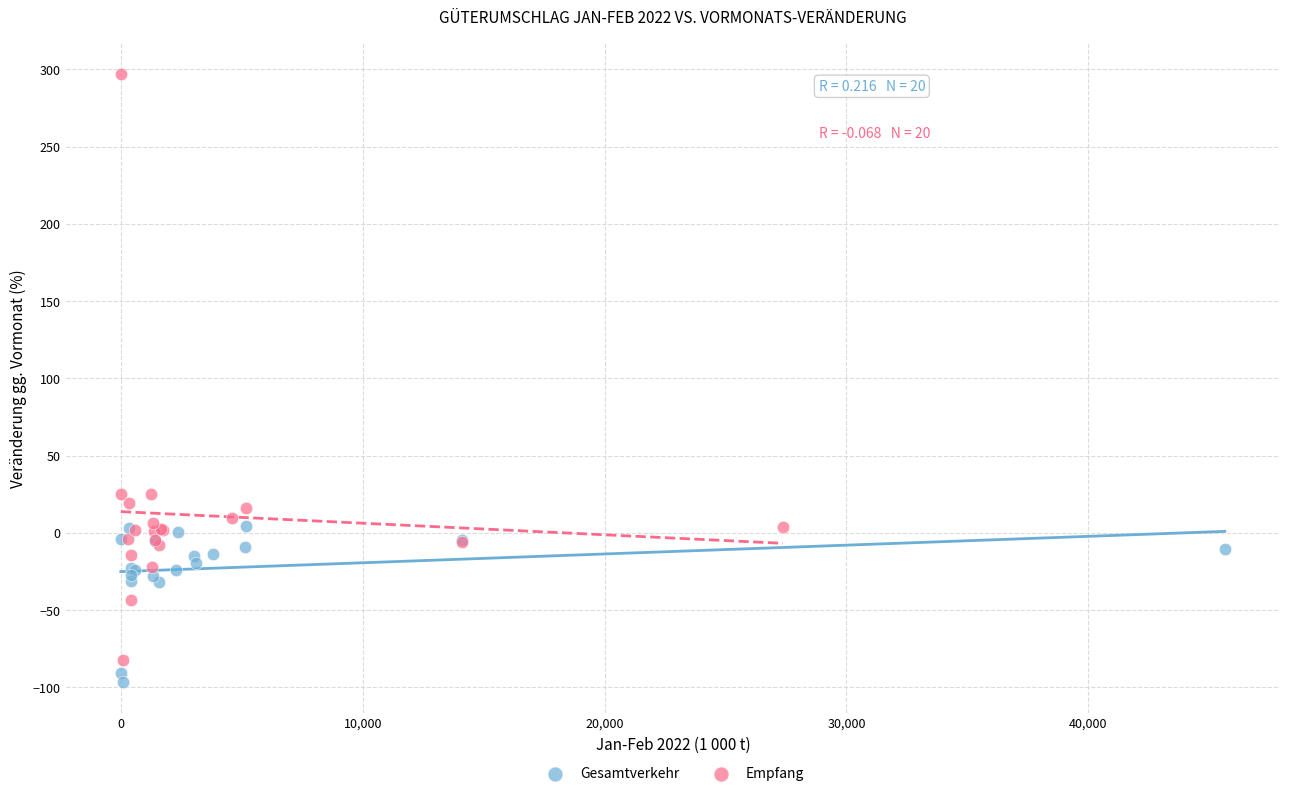

Which series contains the highest Y value?

Empfang